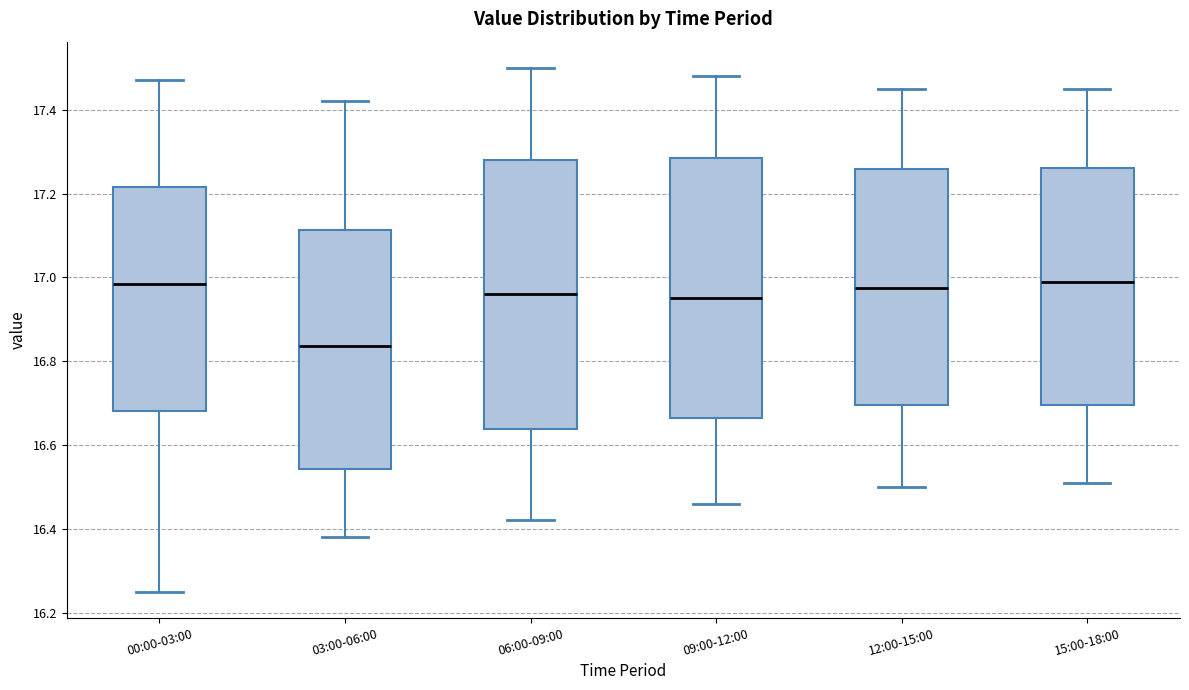

Comparing the boxes themselves (not the whiskers), which one is the tallest?

06:00-09:00